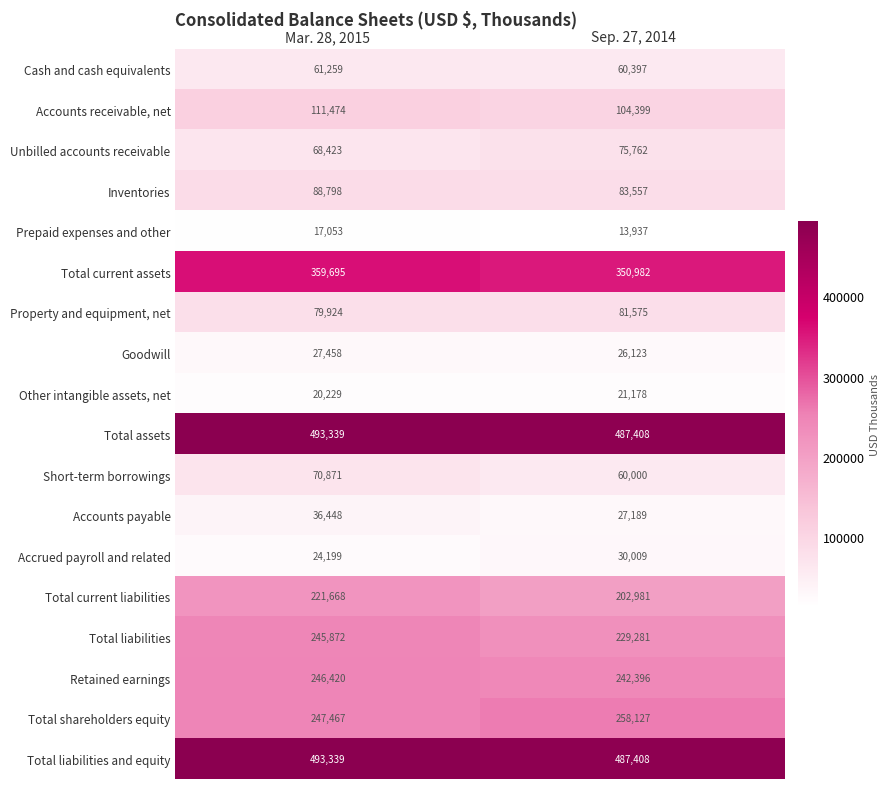

What is the difference between the Inventories values at Mar. 28, 2015 and Sep. 27, 2014?

5241